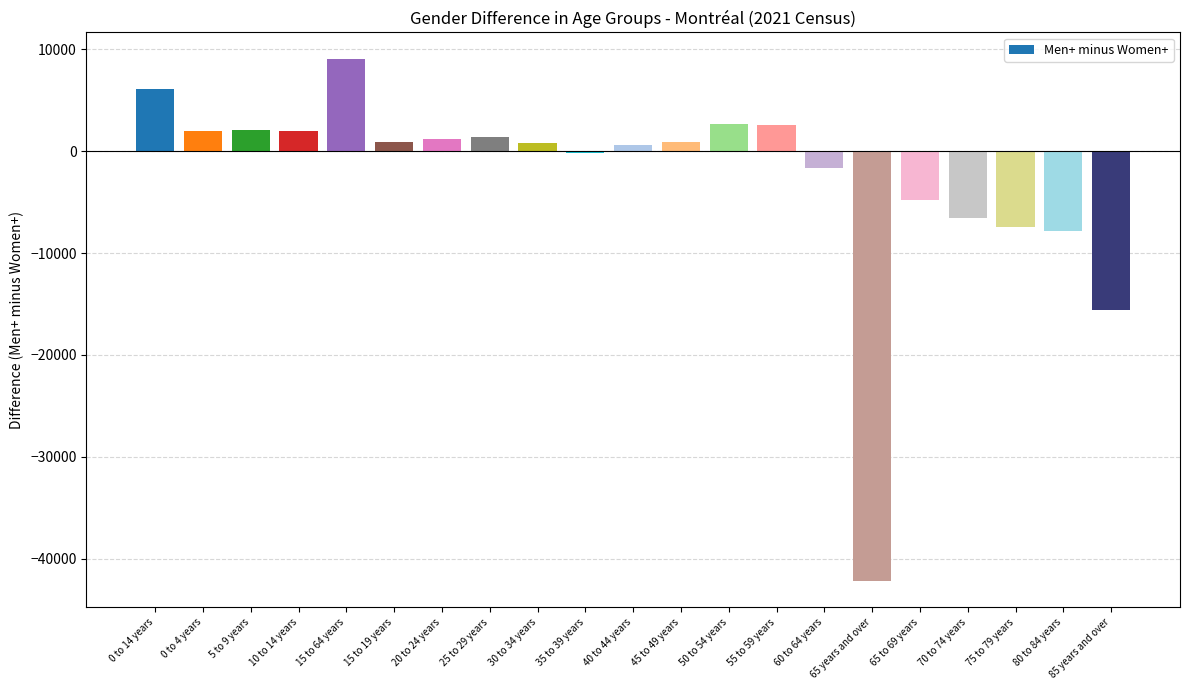

The value at 50 to 54 years is 2680. True or false?

True